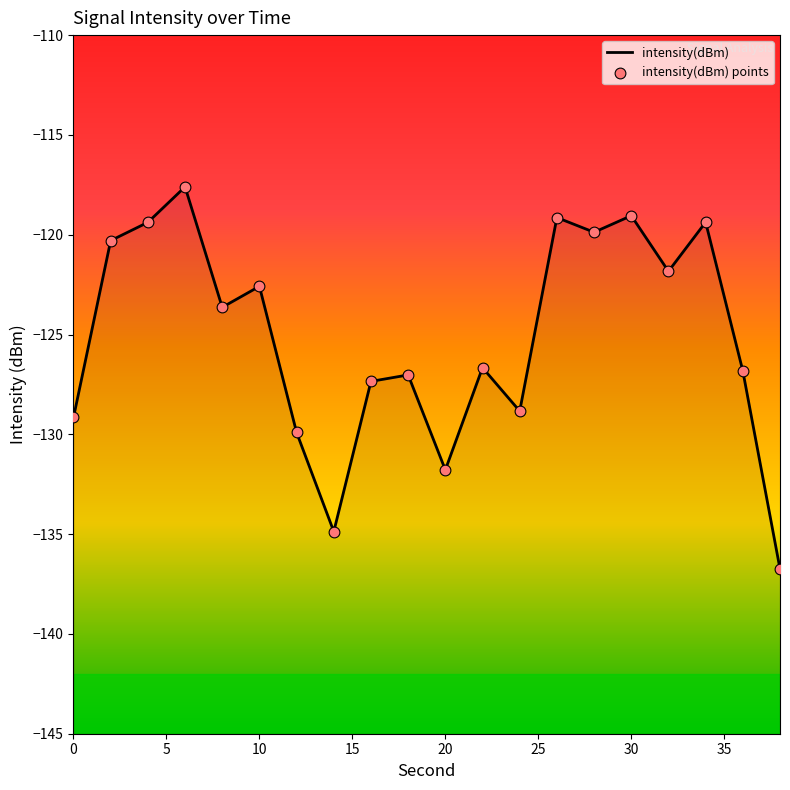

What are all the series names shown in the legend?

intensity(dBm), intensity(dBm) points